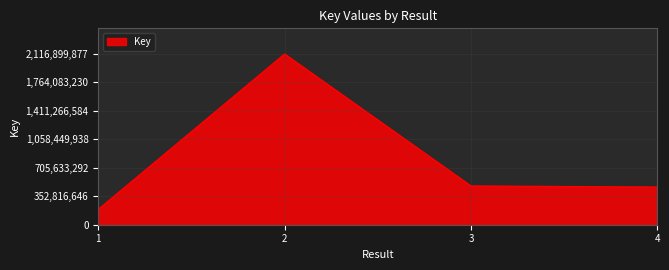

Reading right to left, list all the values displayed in this chart.

4=467630218	3=481275104	2=2116899877	1=191491424